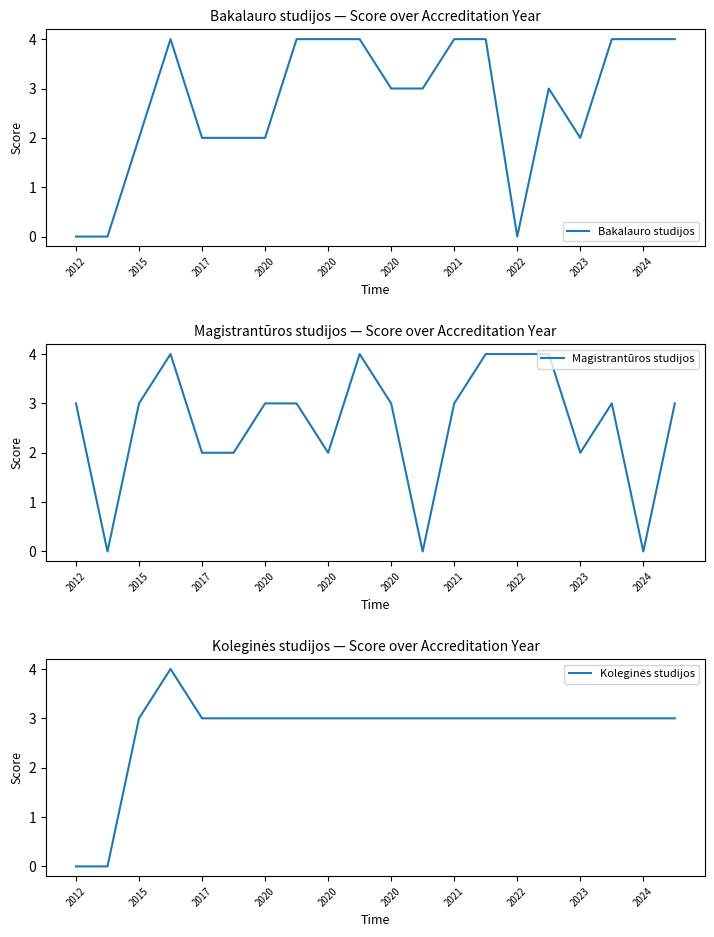

At which category is the sum across all series the highest?

2020